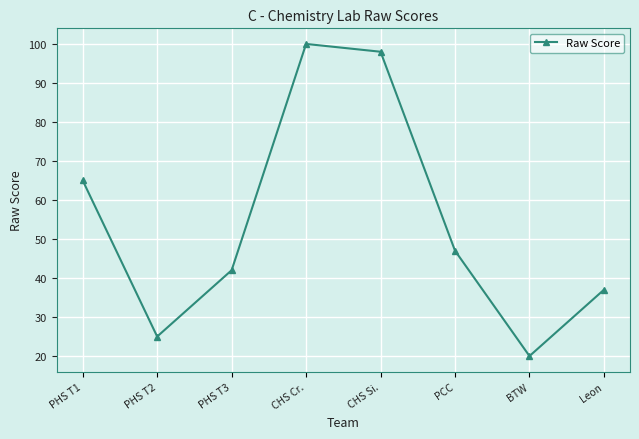

What is the change in value from PHS T1 to CHS Cr.?

+35